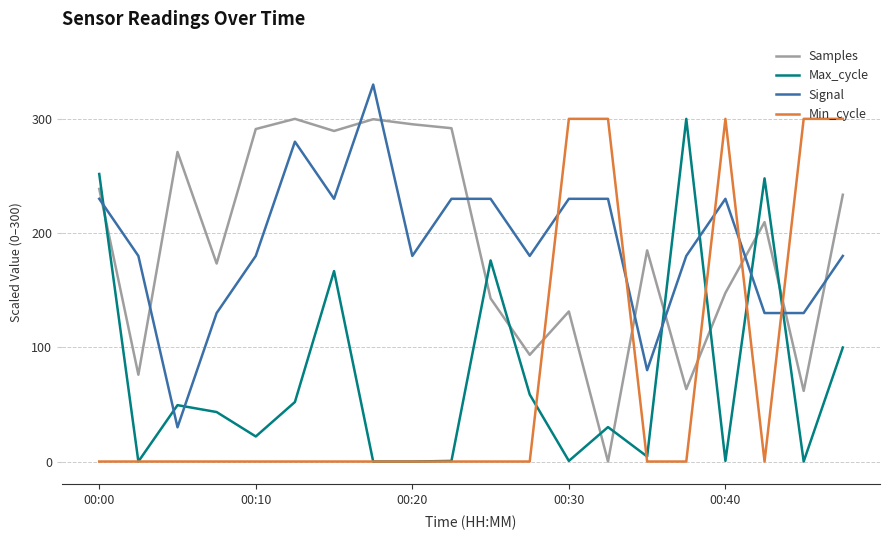

At how many categories does at least one series exceed 165?

20